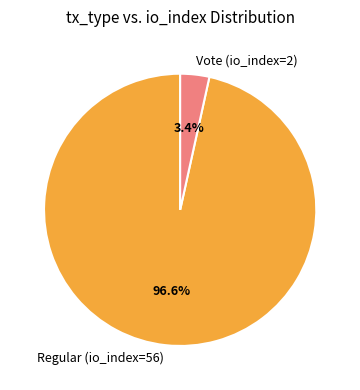

Is it true that Regular (io_index=56) is 90% of the pie?

False